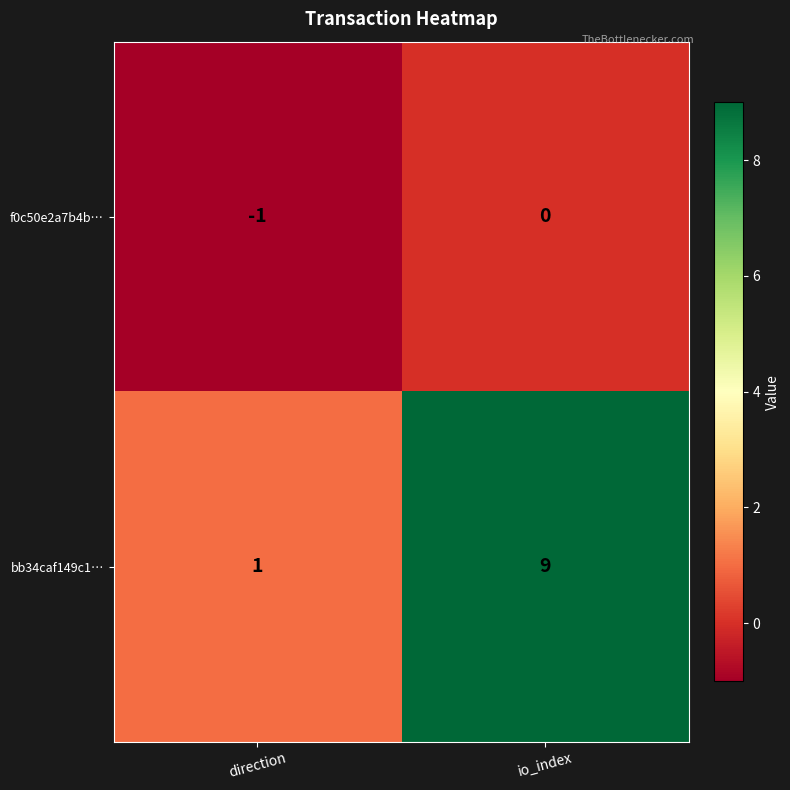

At how many categories does at least one series exceed 5?

1